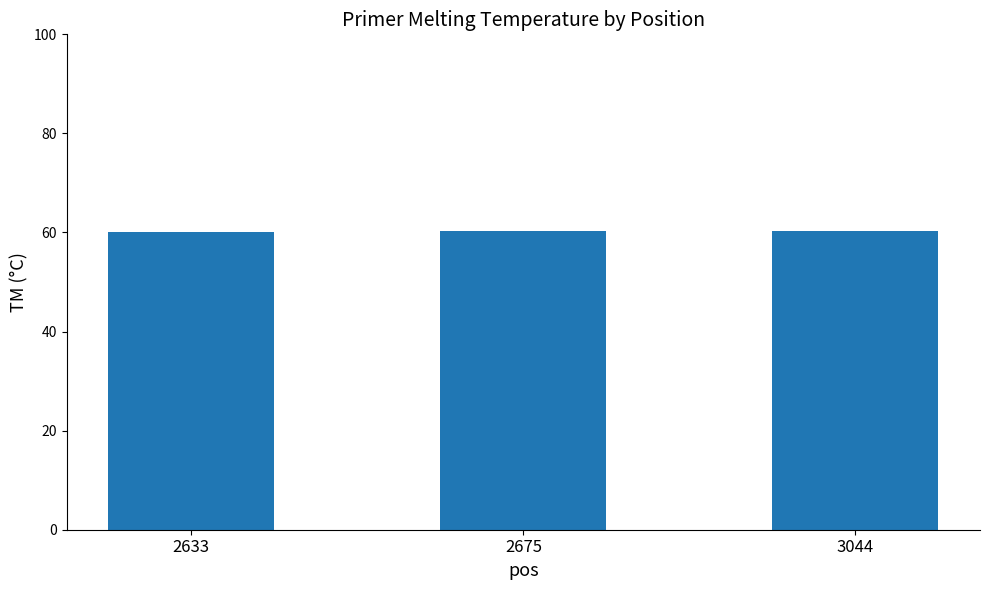

How many values are between 60 and 61?

3